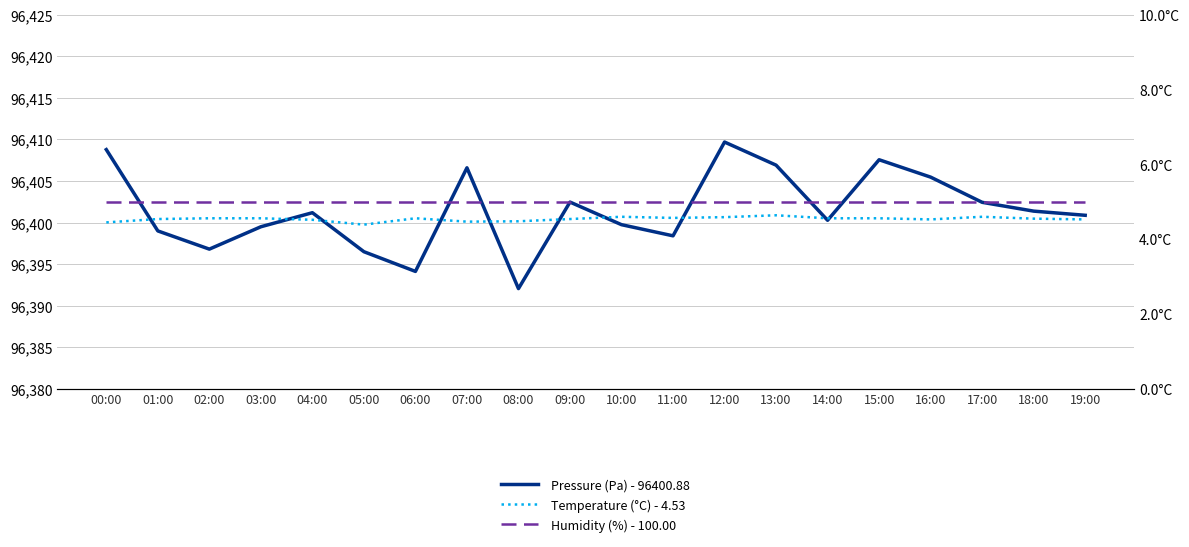

How many data points in Pressure (Pa) - 96400.88 are less than 96401?

10